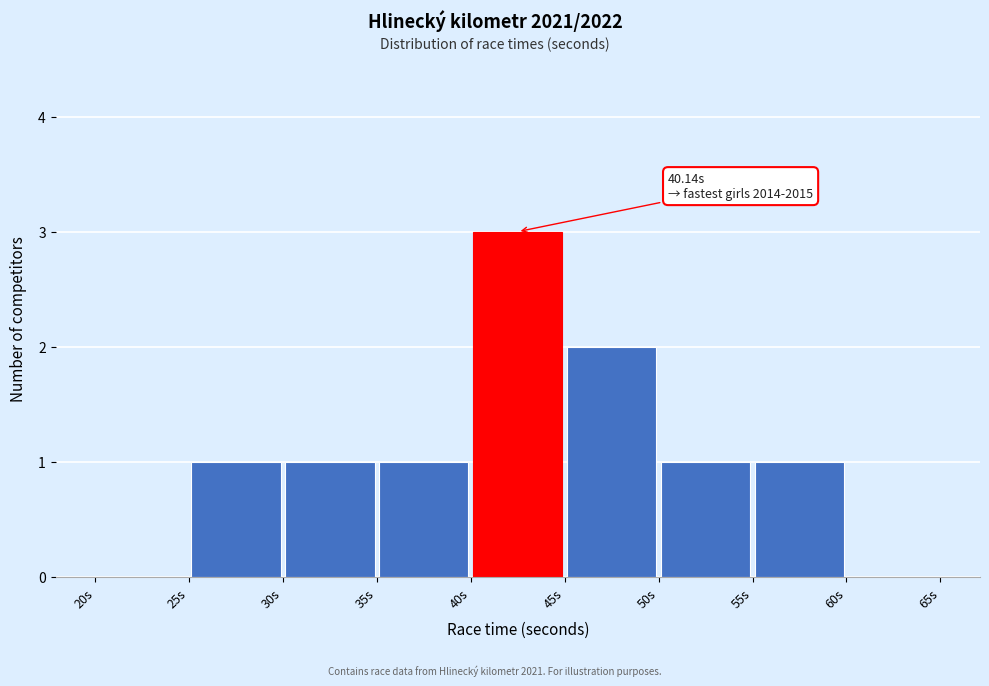

Over which range of the x-axis is the bar tallest?

40 to 45